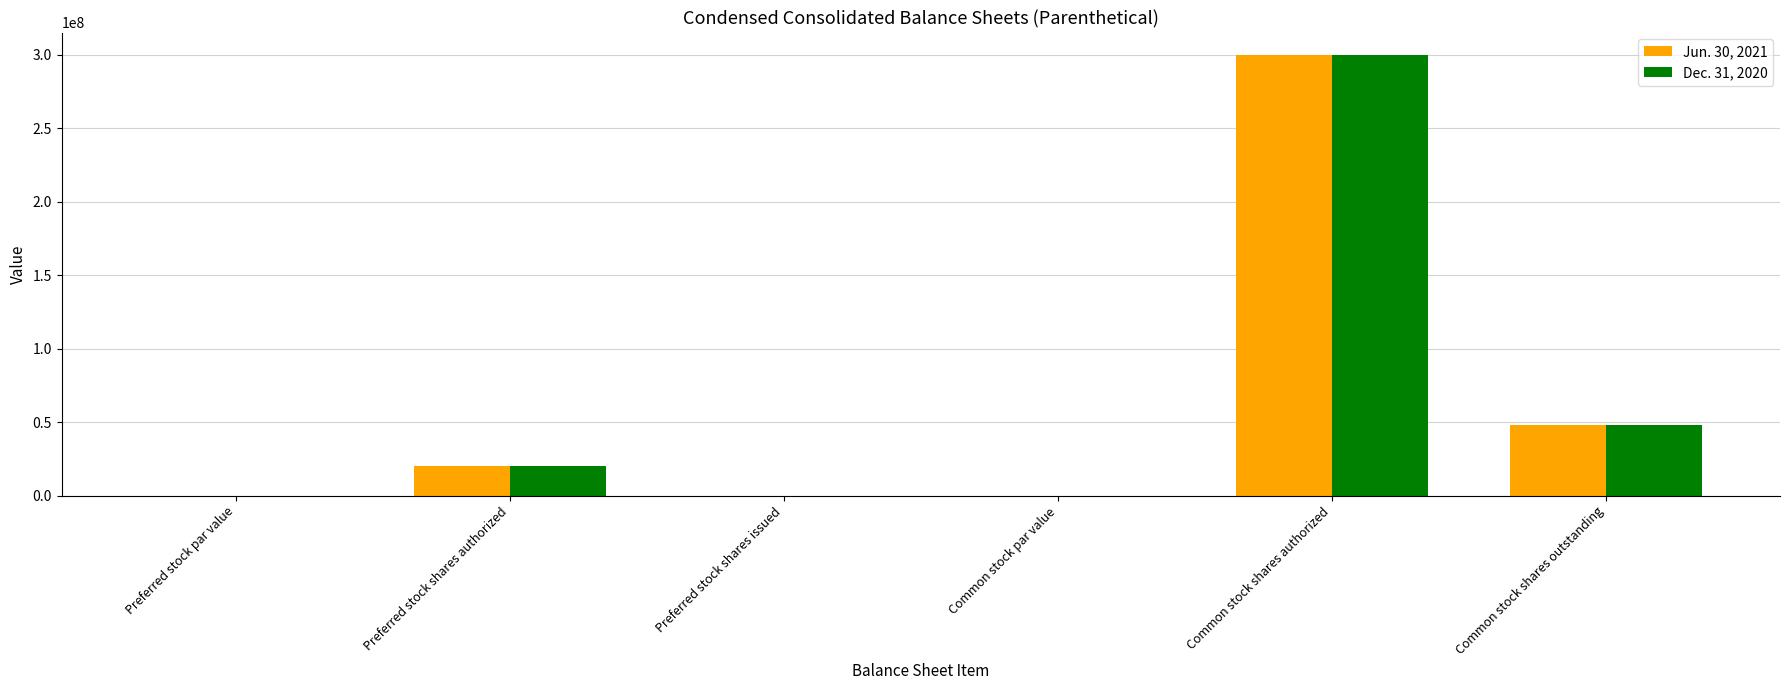

What is the sum of all Dec. 31, 2020 values?

367917583.0